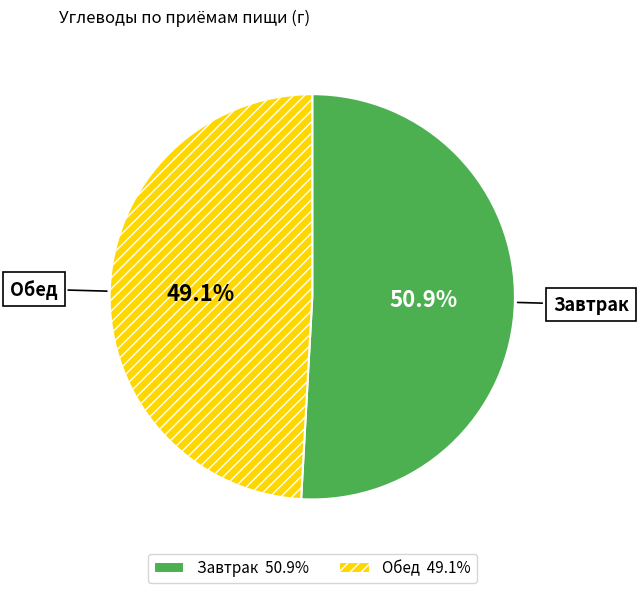

What is the smallest slice in the pie chart?

Обед